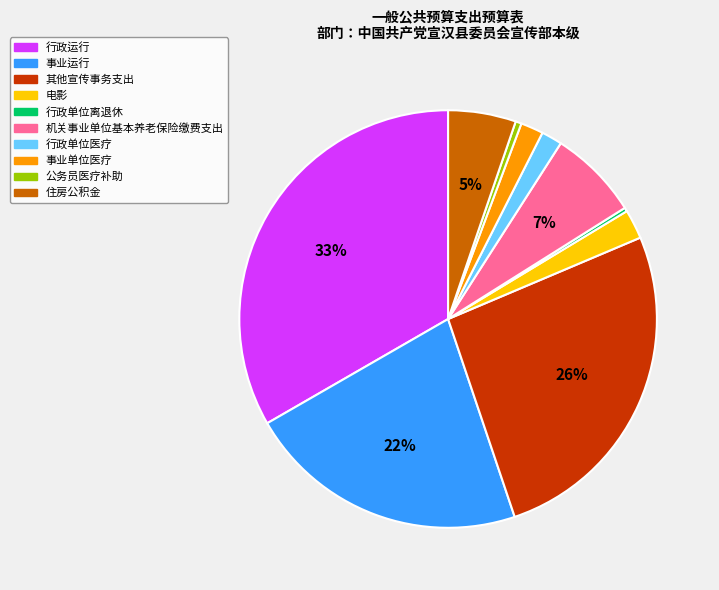

Is the sum of 事业运行 and 行政运行 greater than half?

Yes